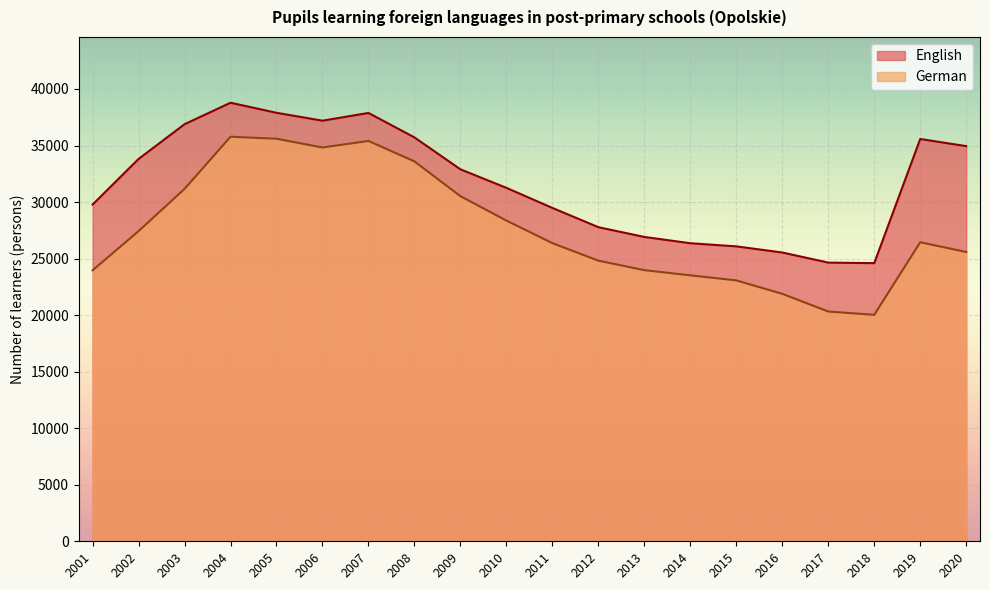

Count the number of data series in this chart.

2